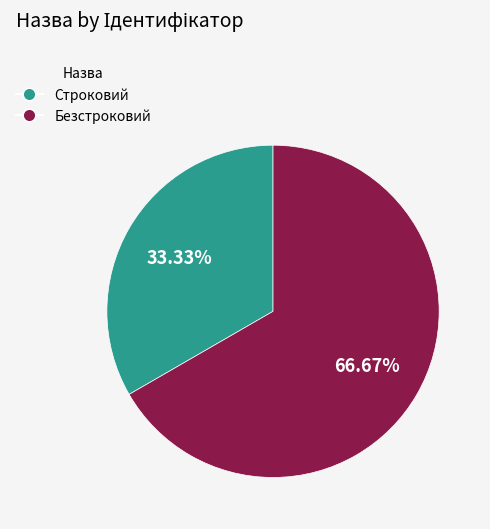

Between Строковий and Безстроковий, which is larger?

Безстроковий